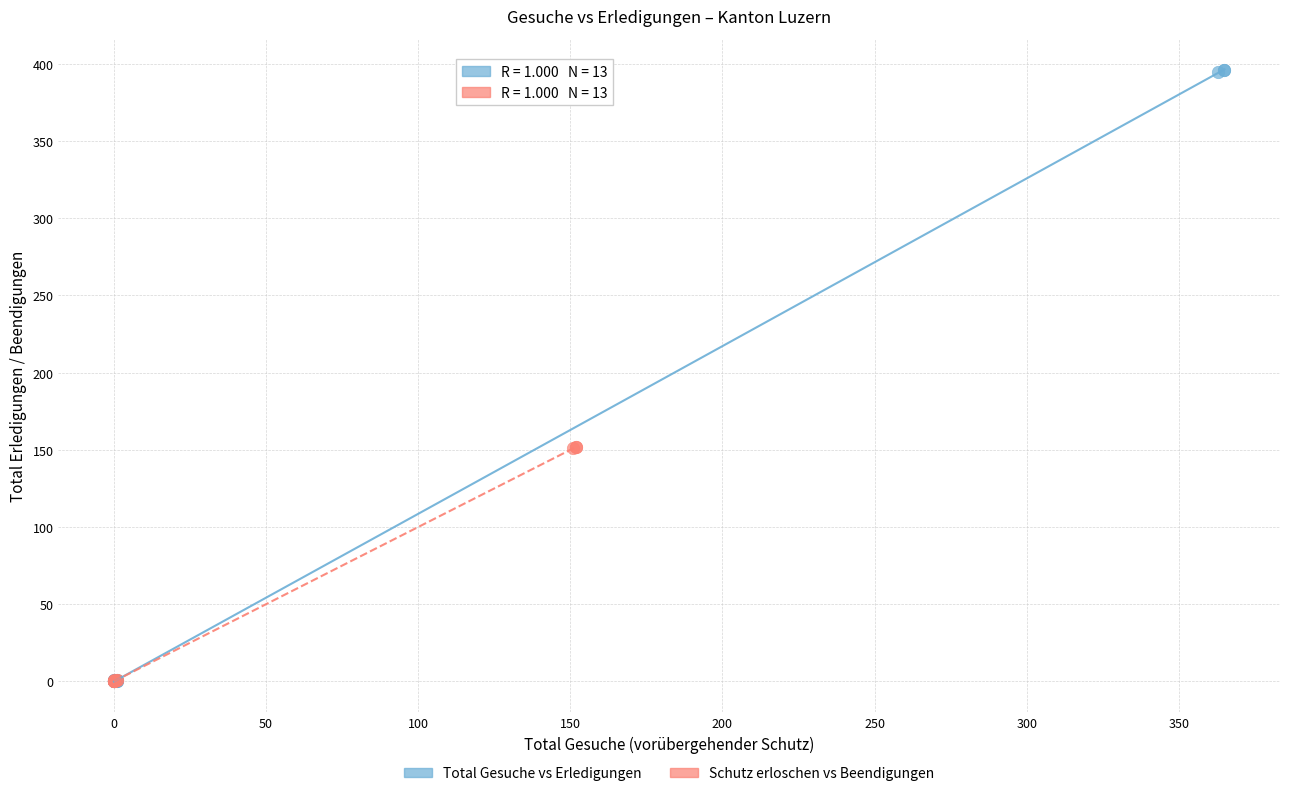

What are all the series names shown in the legend?

Total Gesuche vs Erledigungen, Schutz erloschen vs Beendigungen